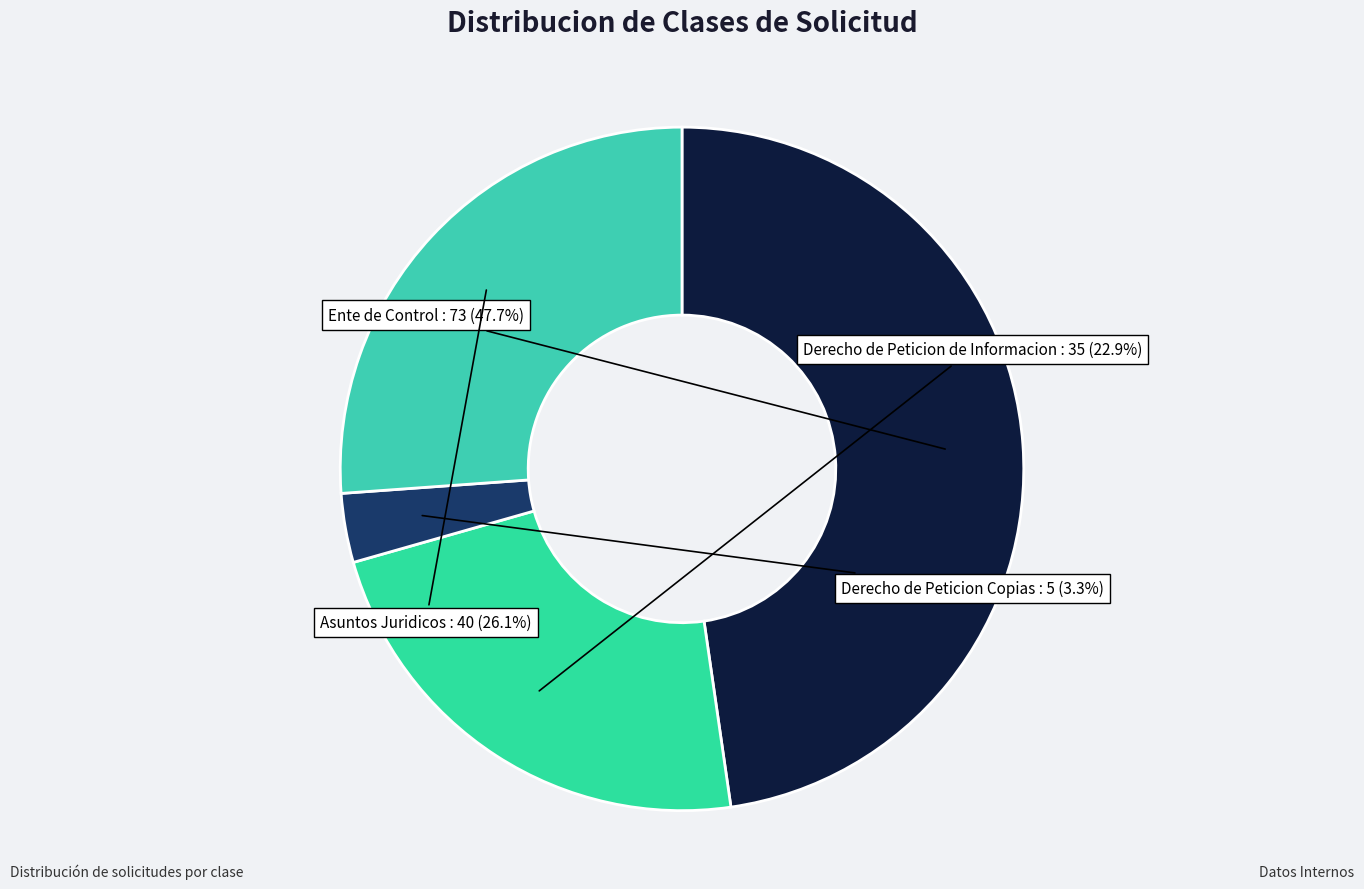

Does Derecho de Peticion Copias represent more than half of the total?

No